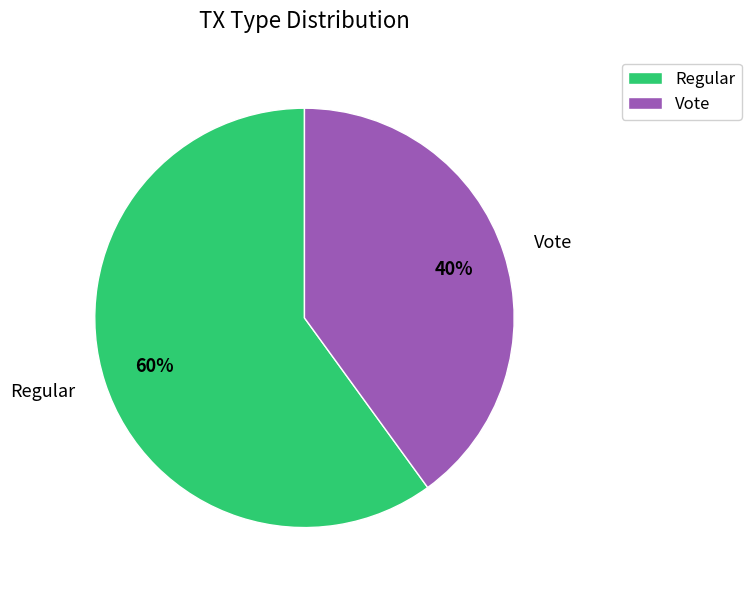

Is there a majority slice in this chart?

Yes